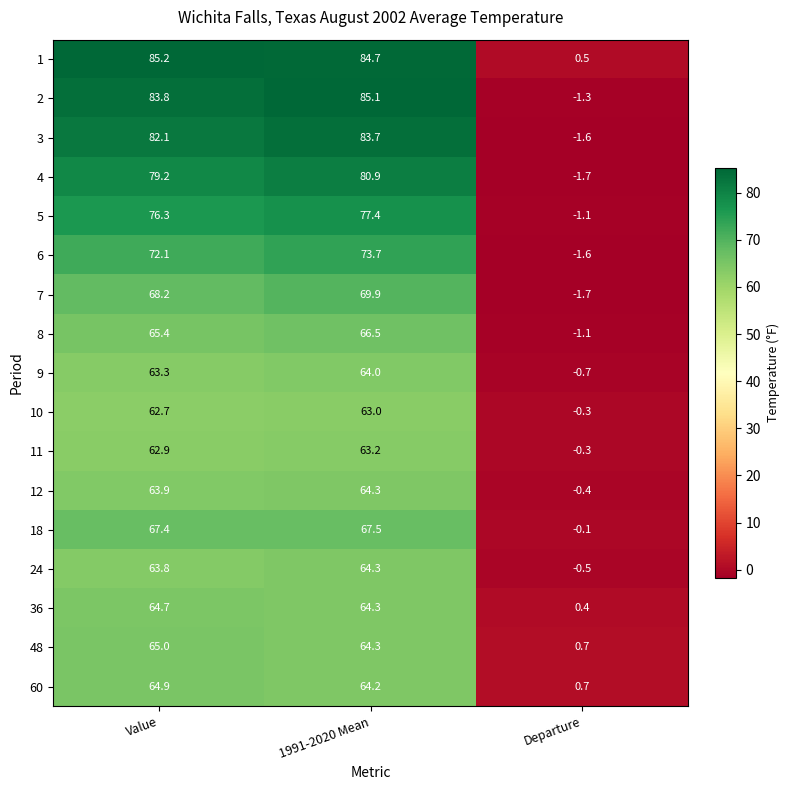

At which label does 24 reach its peak?

1991-2020 Mean